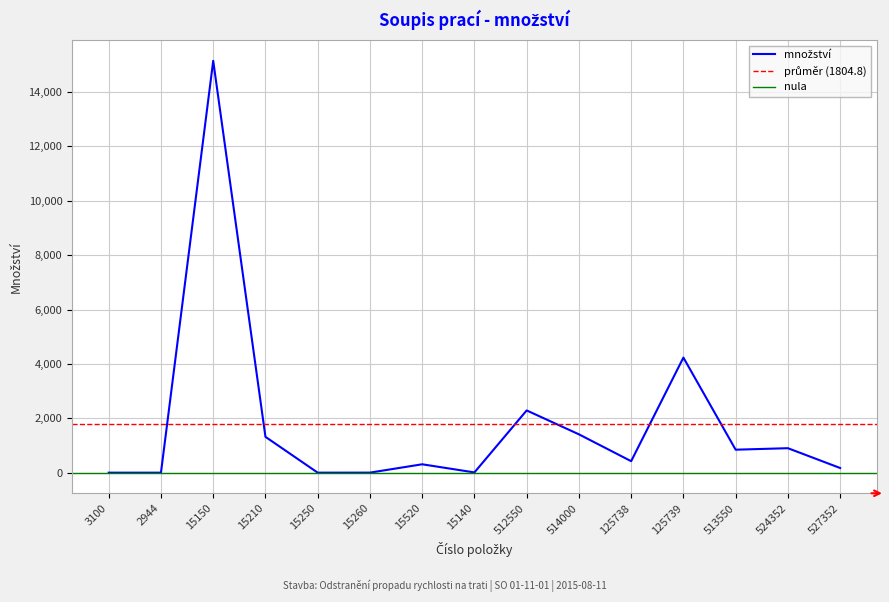

Read the value at 15150.

15149.7